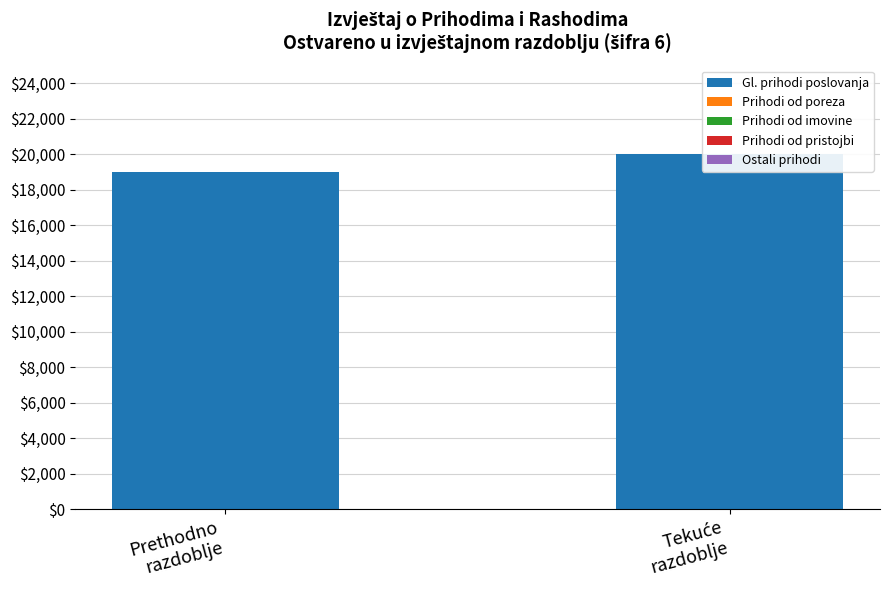

Reading left to right, what are all the values shown in this chart?

Gl. prihodi poslovanja: Prethodno
razdoblje=19000.0	Tekuće
razdoblje=20000.2
Prihodi od poreza: Prethodno
razdoblje=0.0	Tekuće
razdoblje=0.0
Prihodi od imovine: Prethodno
razdoblje=0.0	Tekuće
razdoblje=0.0
Prihodi od pristojbi: Prethodno
razdoblje=0.0	Tekuće
razdoblje=0.0
Ostali prihodi: Prethodno
razdoblje=0.0	Tekuće
razdoblje=0.0